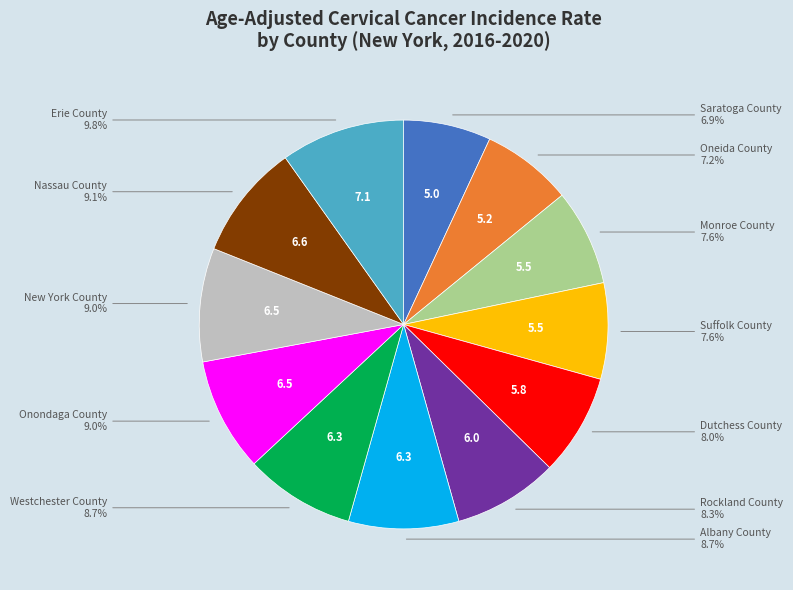

Is there any slice that represents more than half of the pie?

No